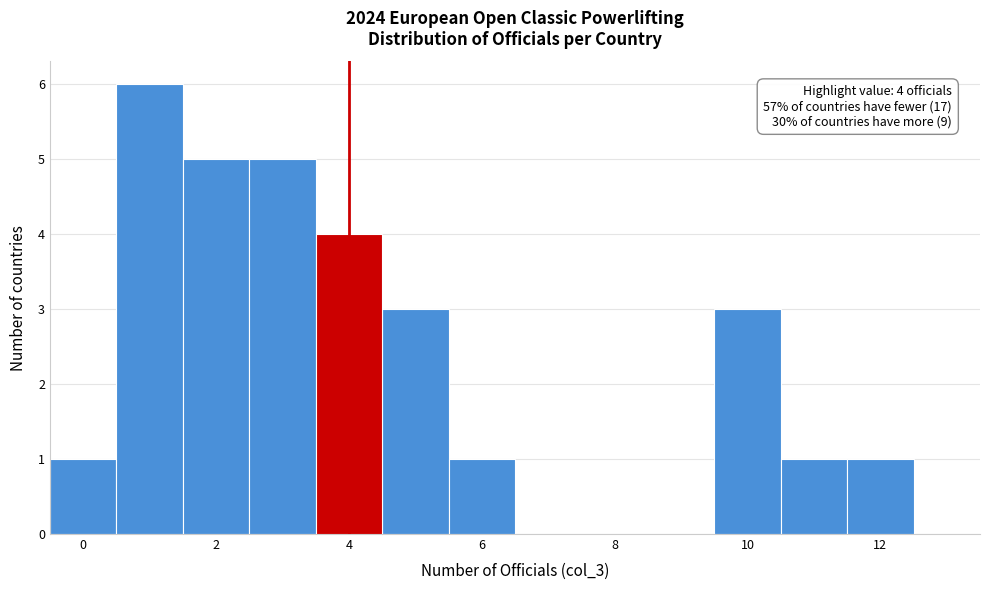

Which range on the x-axis has the tallest bar?

0.5 to 1.5